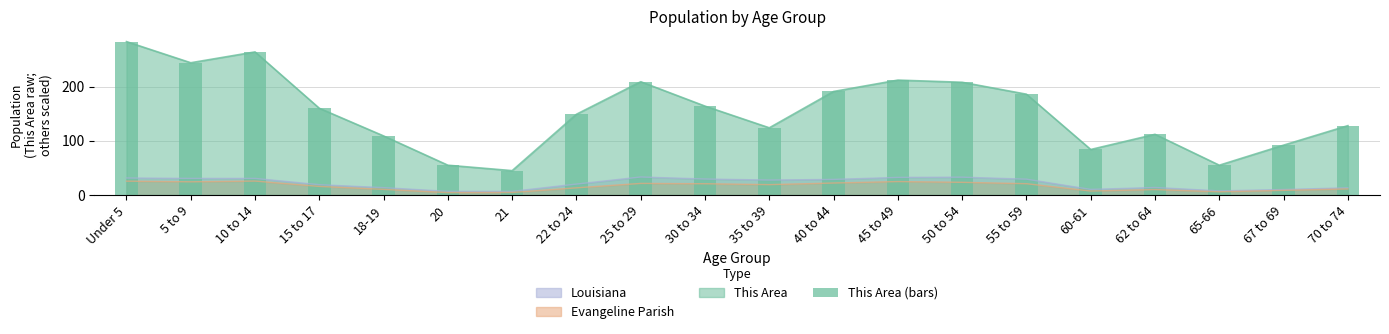

List the labels in order of value, largest first.

Under 5, 10 to 14, 5 to 9, 45 to 49, 25 to 29, 50 to 54, 40 to 44, 55 to 59, 30 to 34, 15 to 17, 22 to 24, 70 to 74, 35 to 39, 62 to 64, 18-19, 67 to 69, 60-61, 20, 65-66, 21